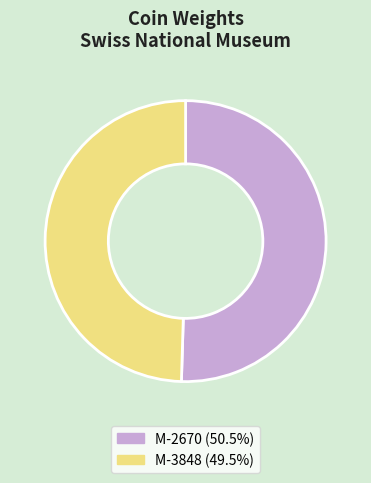

Is M-3848 the majority of the pie?

No